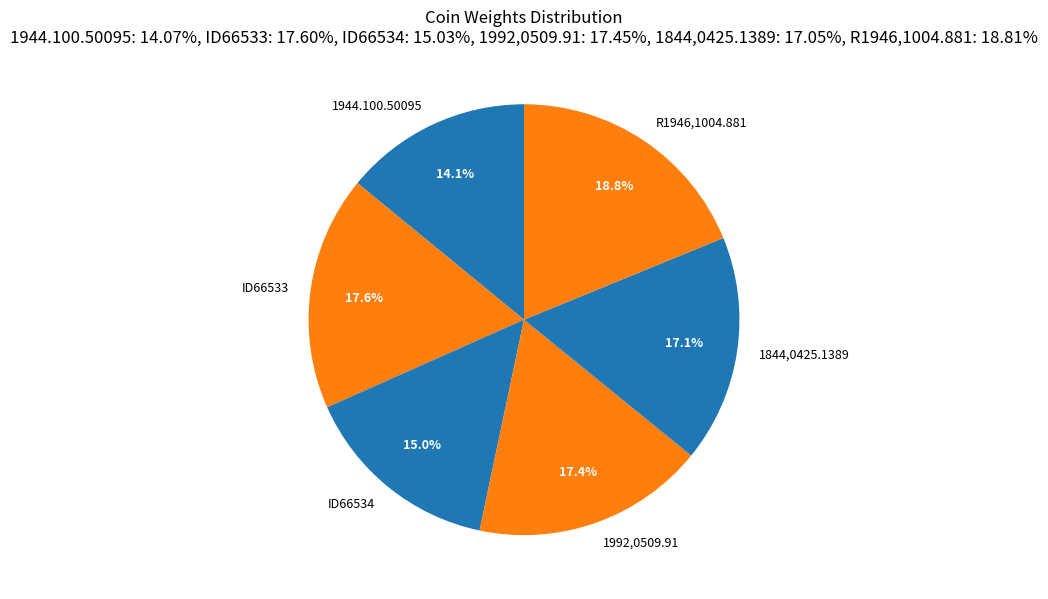

Which category has the biggest portion of the pie?

R1946,1004.881